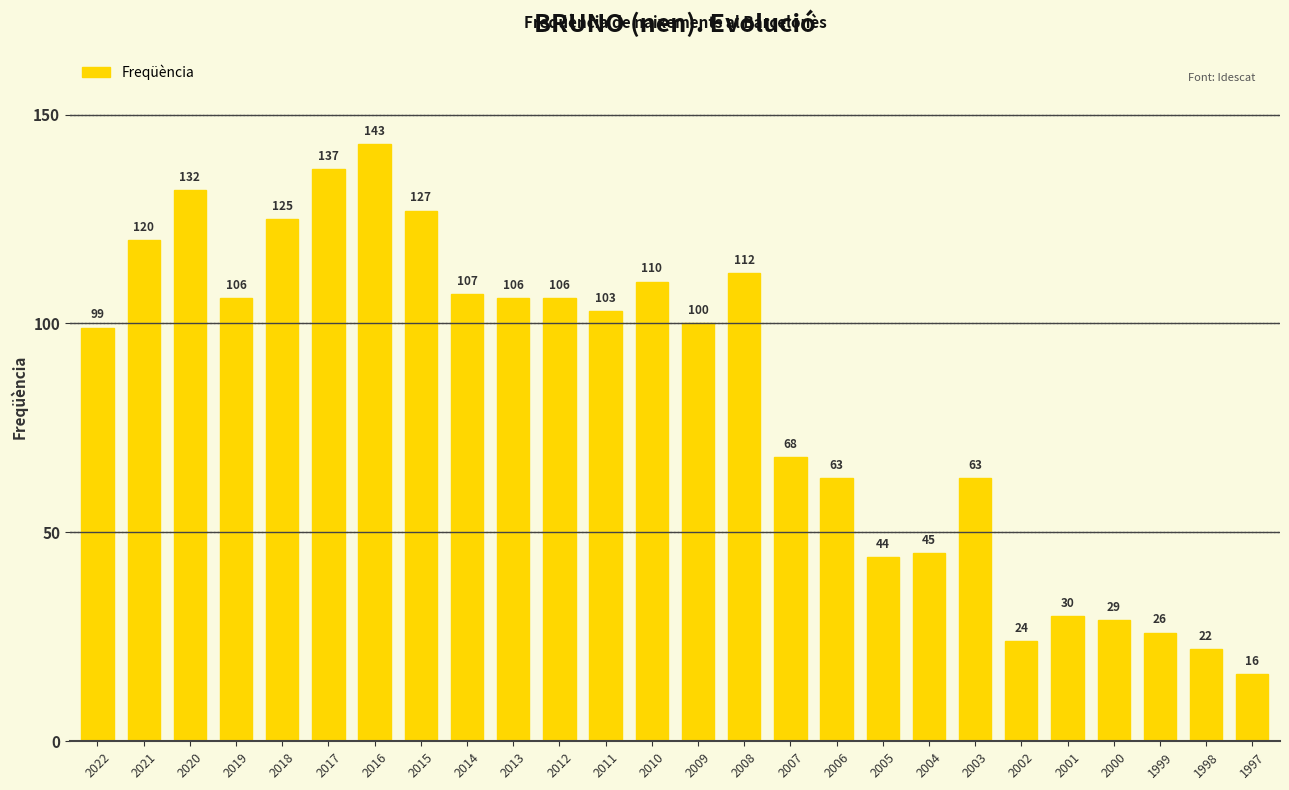

What is the value of the 20th bar from the left?

63